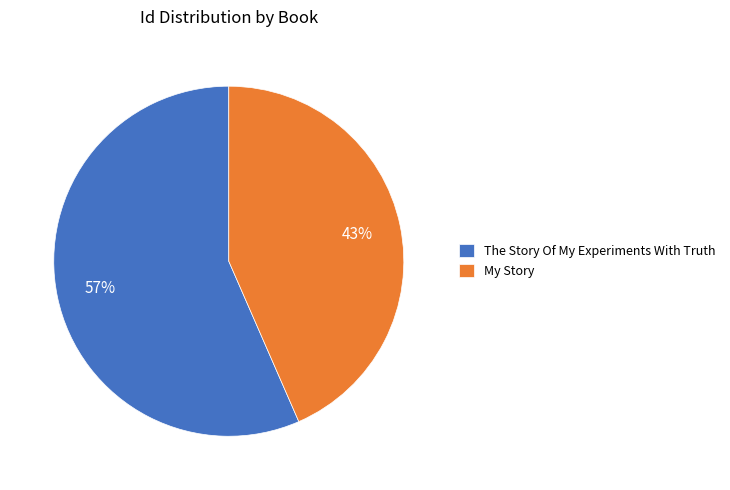

What percentage is the The Story Of My Experiments With Truth slice, to the nearest percent?

57%